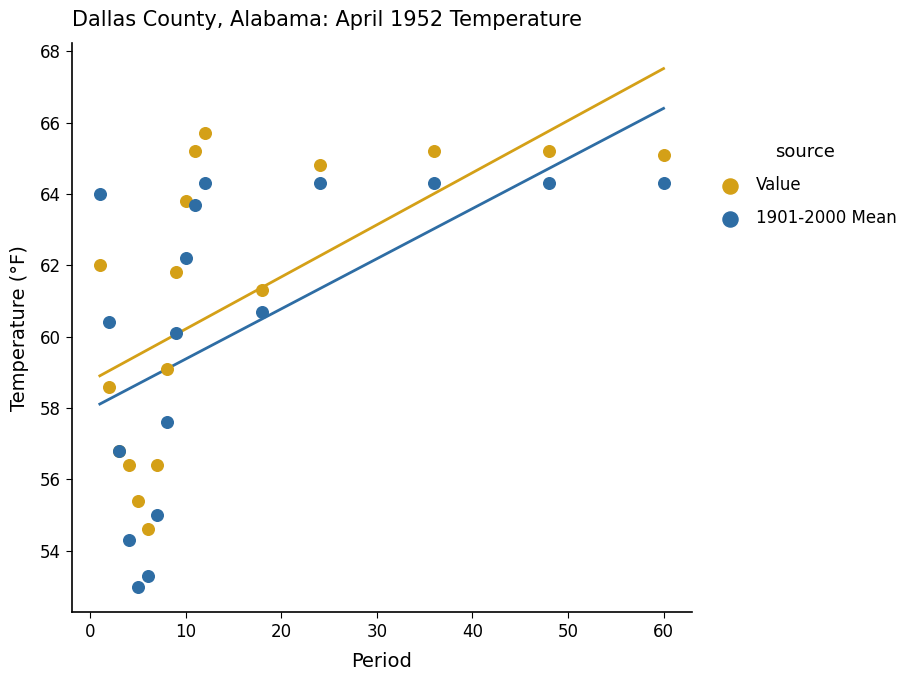

In the 1901-2000 Mean series, what Y value is closest to 58?

57.6